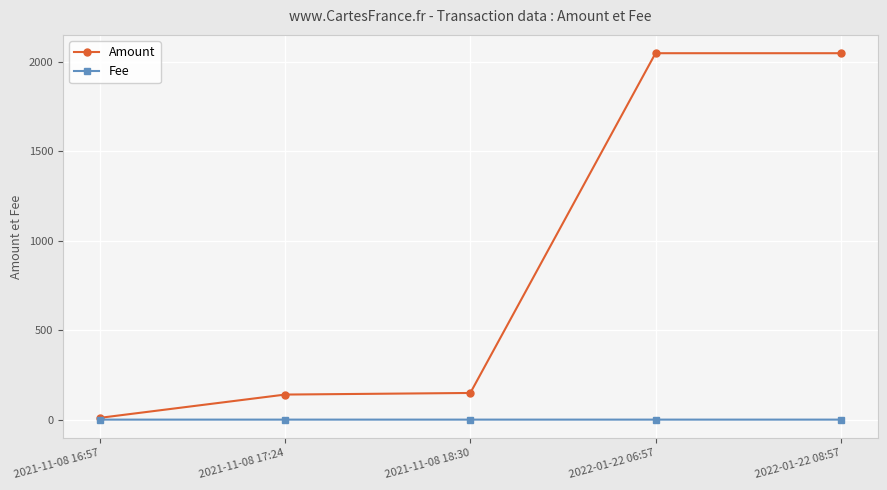

Between 2021-11-08 17:24 and 2022-01-22 08:57, which series saw the biggest shift?

Amount